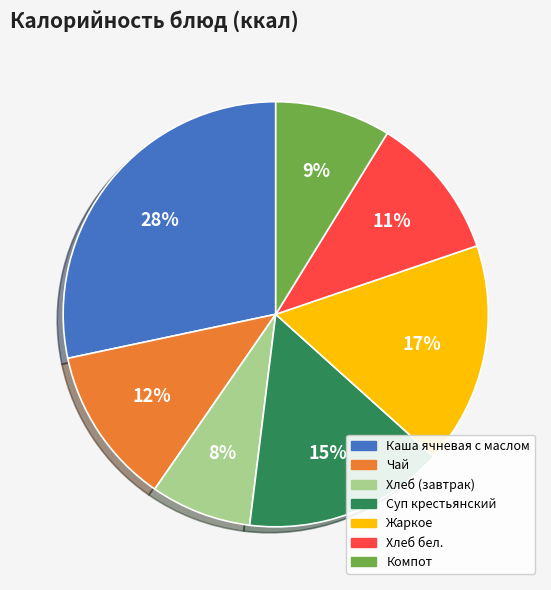

Combined, do Хлеб бел. and Чай account for over 50%?

No